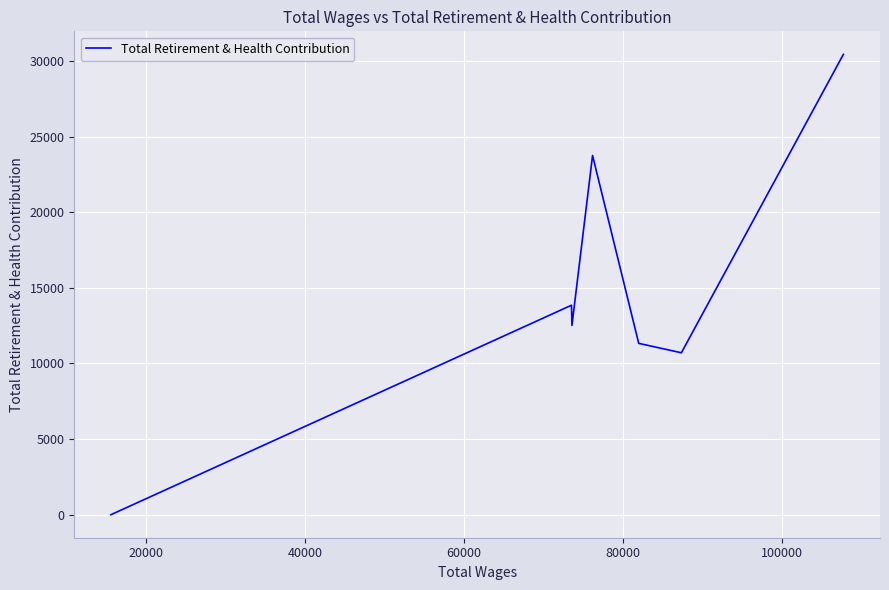

How many interior local valleys (lower than both neighbors) does the data have?

2